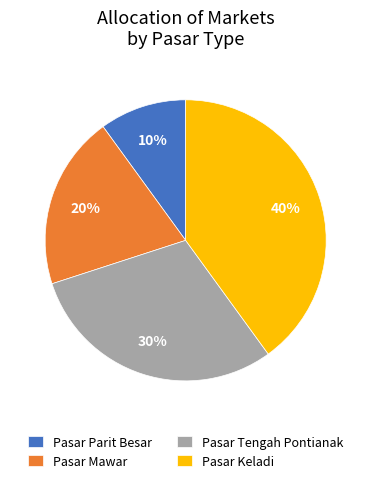

To the nearest percent, what is the combined percentage of Pasar Parit Besar and Pasar Mawar?

30%